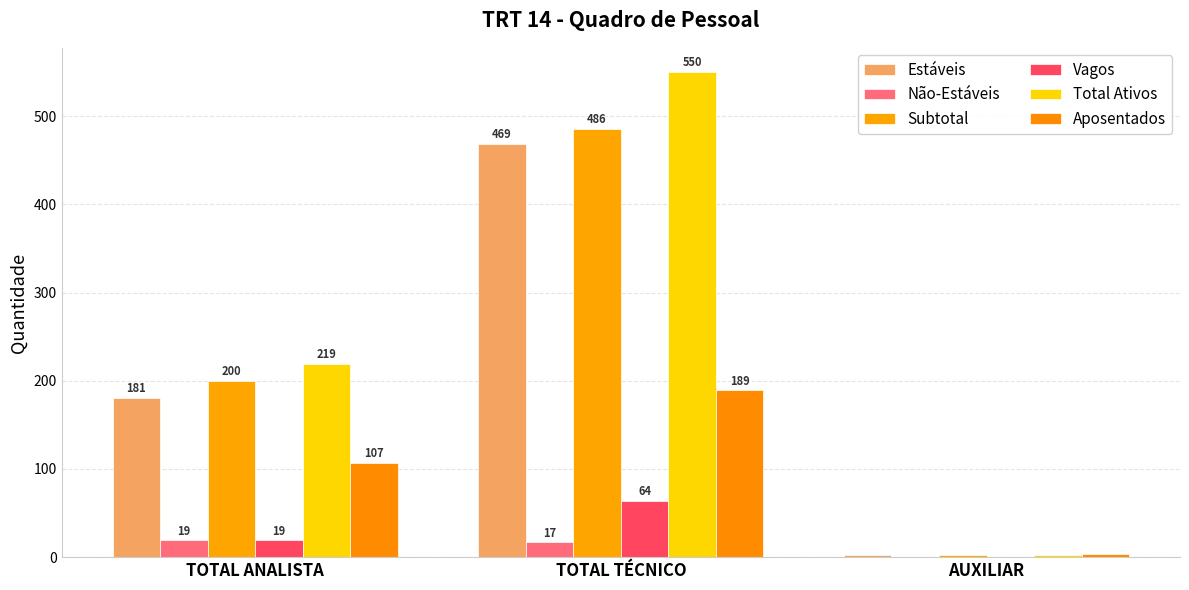

What is the spread (max minus min) of values at TOTAL ANALISTA?

200